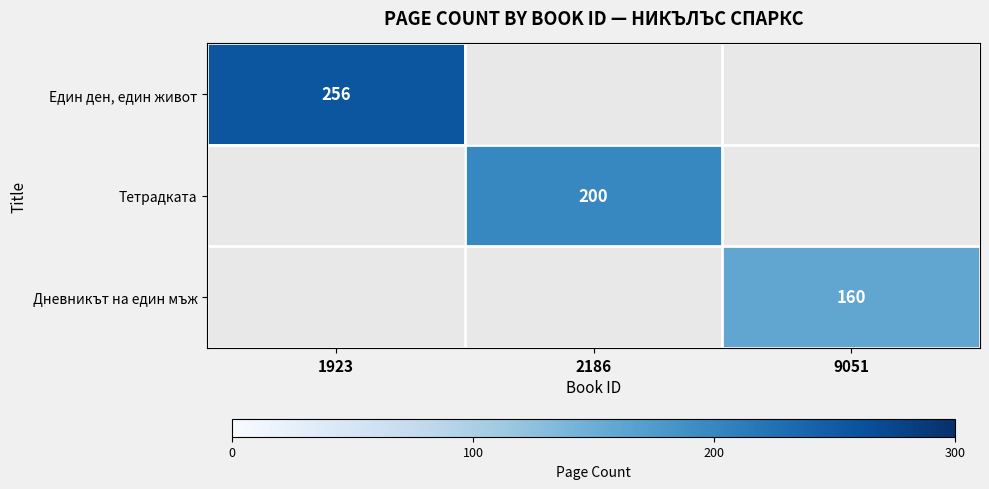

Between 2186 and 9051, which series saw the biggest shift?

Тетрадката